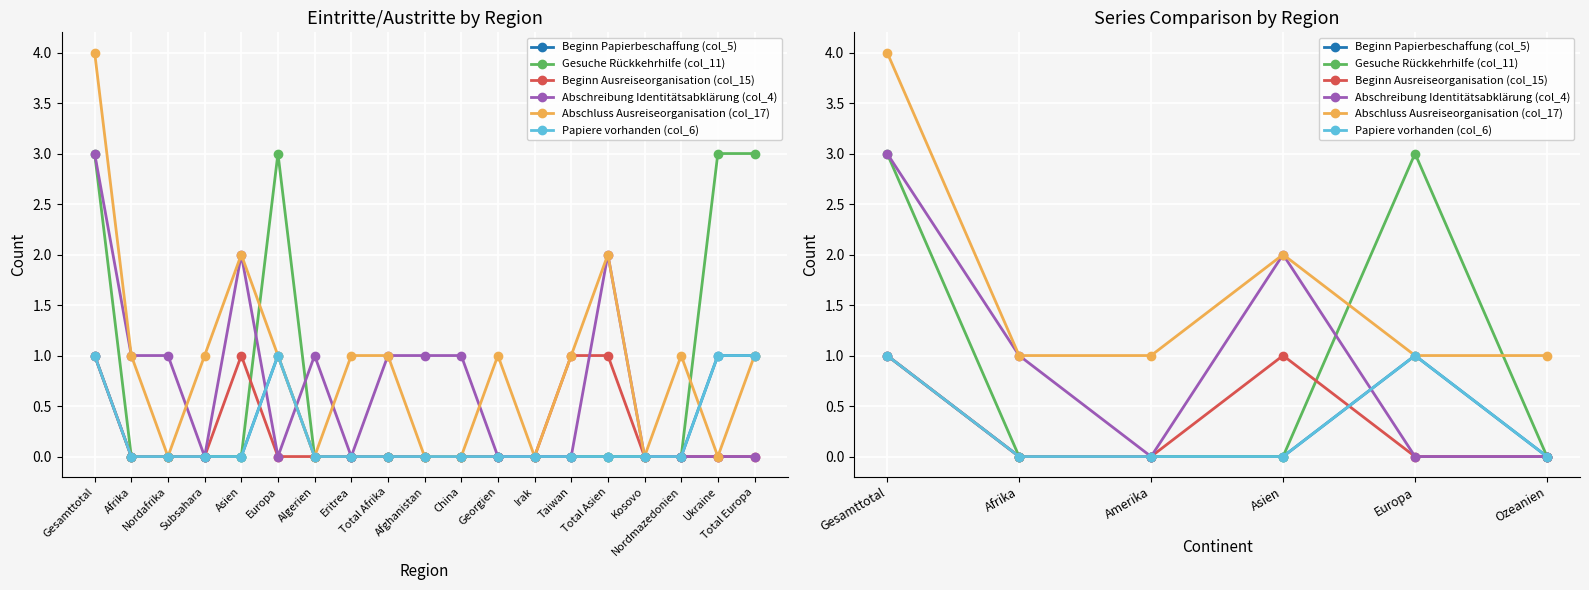

Which has a higher value, Gesamttotal or Europa?

Gesamttotal